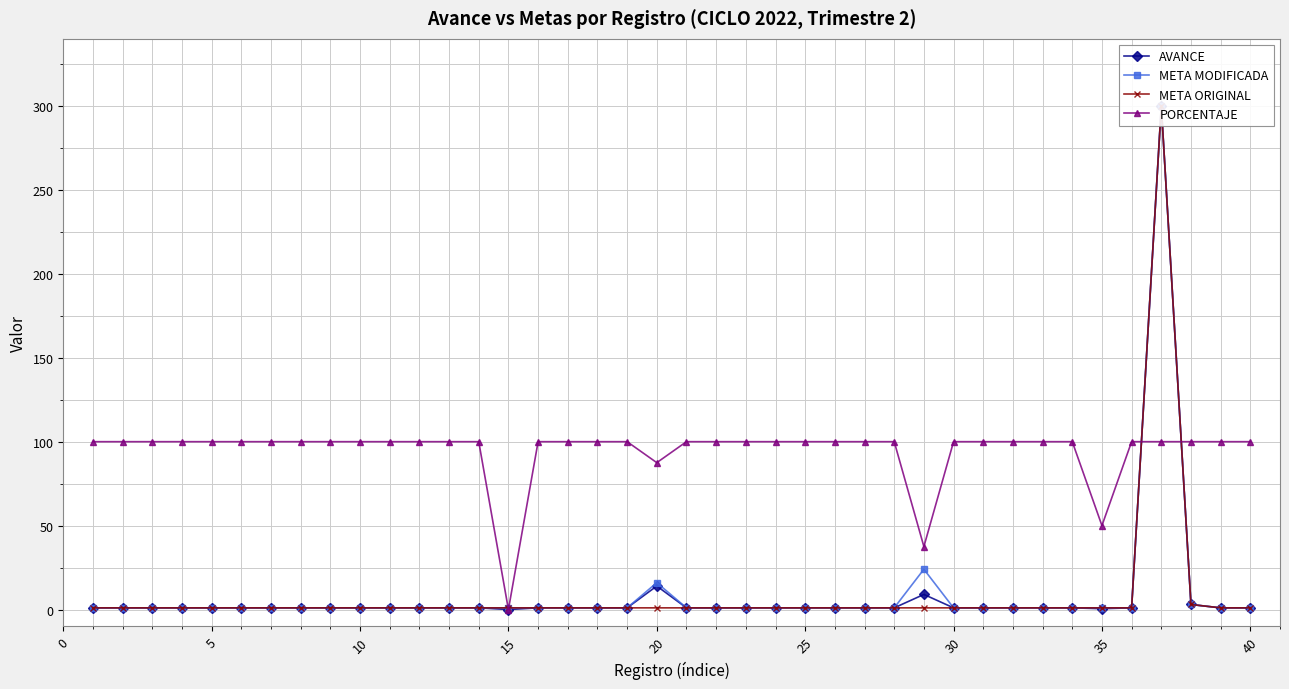

Which series has the largest total across all categories?

PORCENTAJE